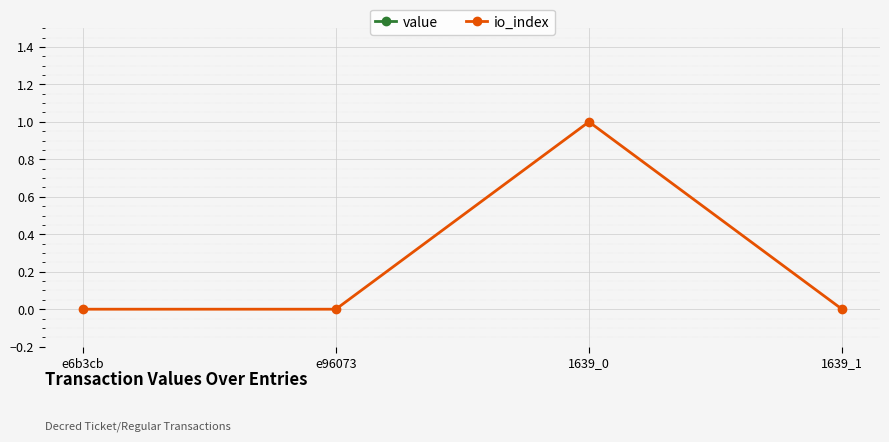

Which series has the largest total across all categories?

value